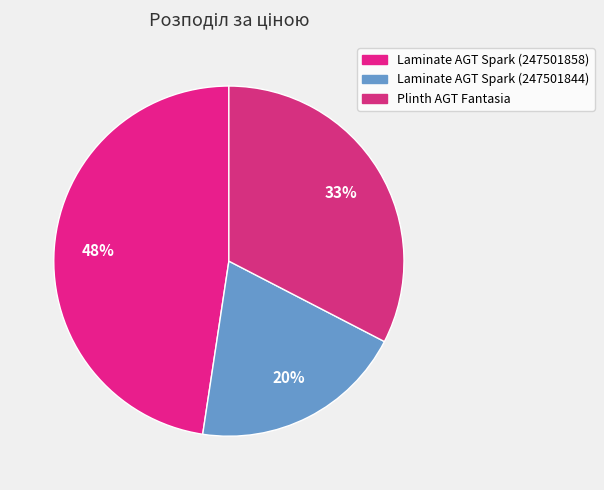

How many segments does this pie chart have?

3